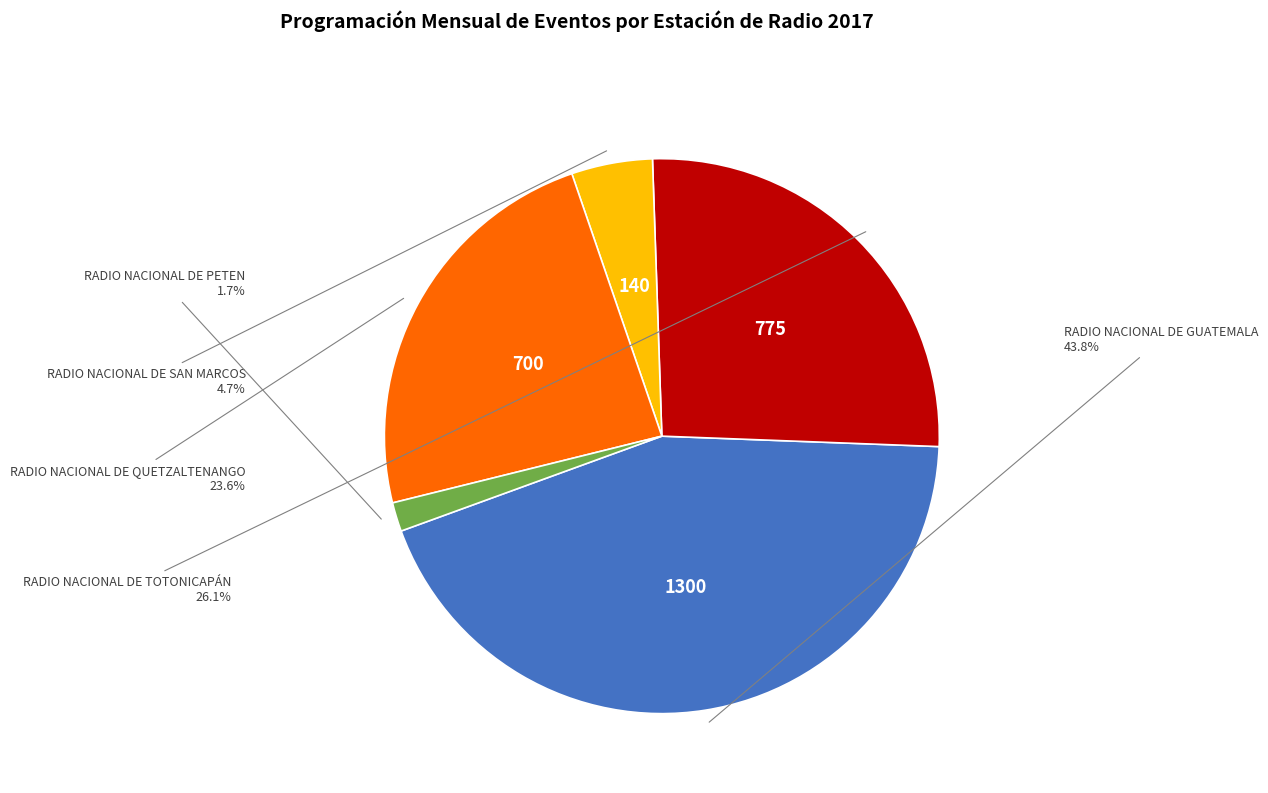

Is there any slice that represents more than half of the pie?

No